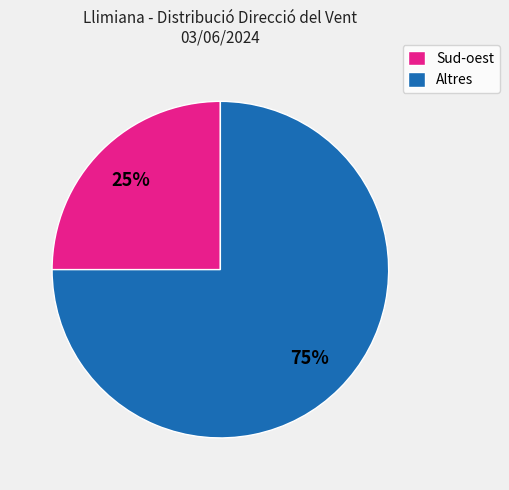

To the nearest percent, what percentage of the pie is Altres?

75%